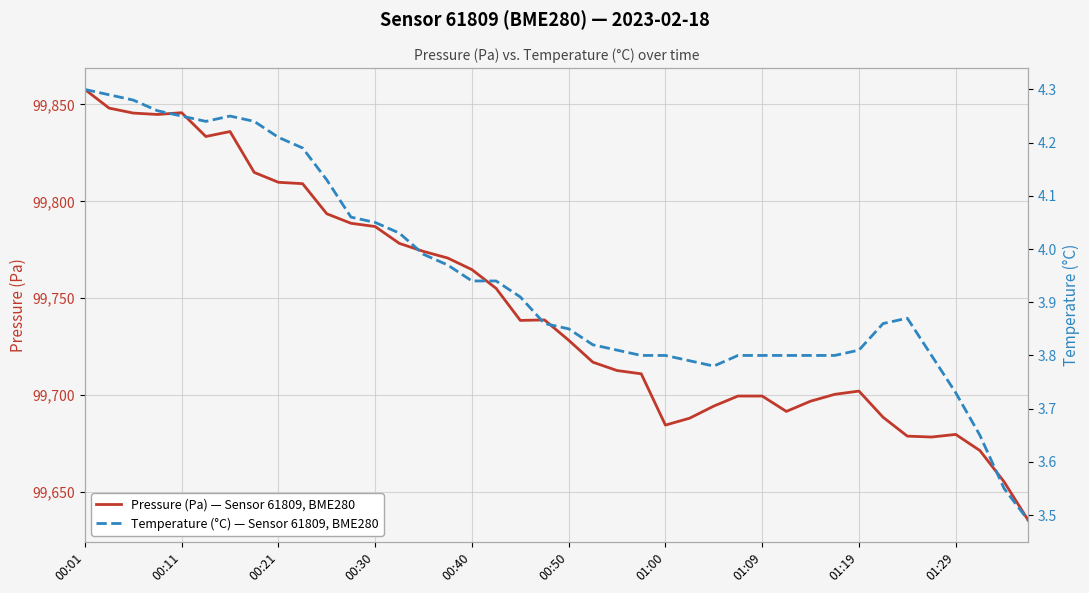

What are all the series names shown in the legend?

Pressure (Pa) — Sensor 61809, BME280, Temperature (°C) — Sensor 61809, BME280